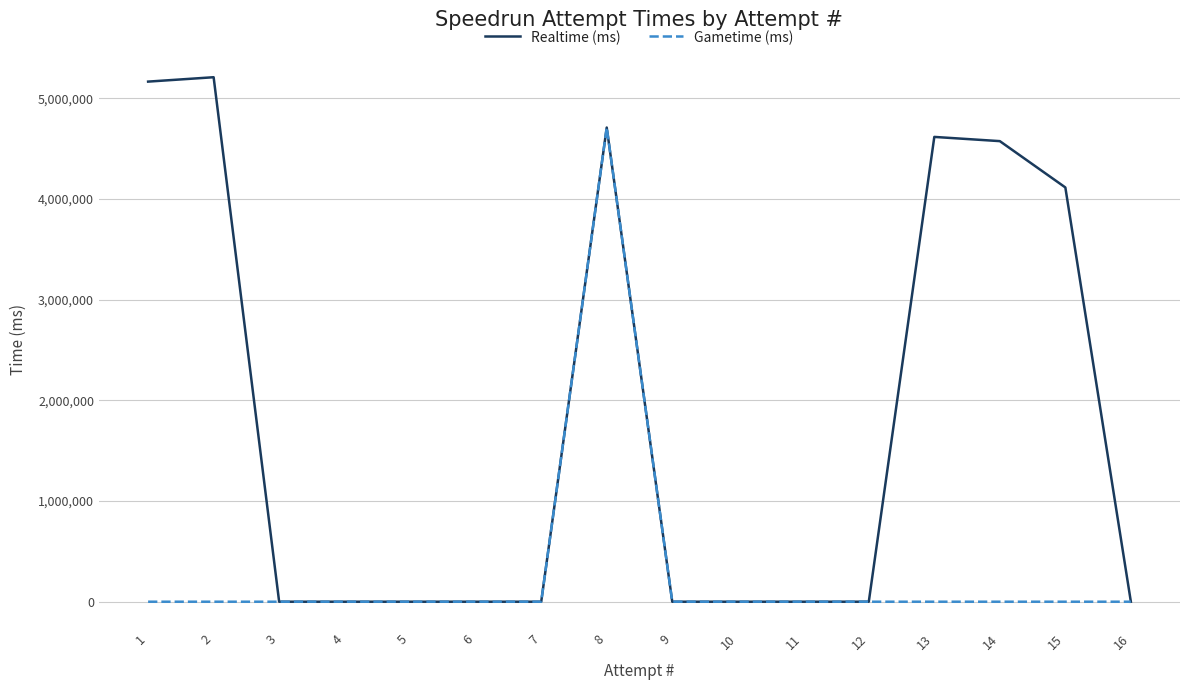

True or false: Realtime (ms) has a value of 0 at 6.

True